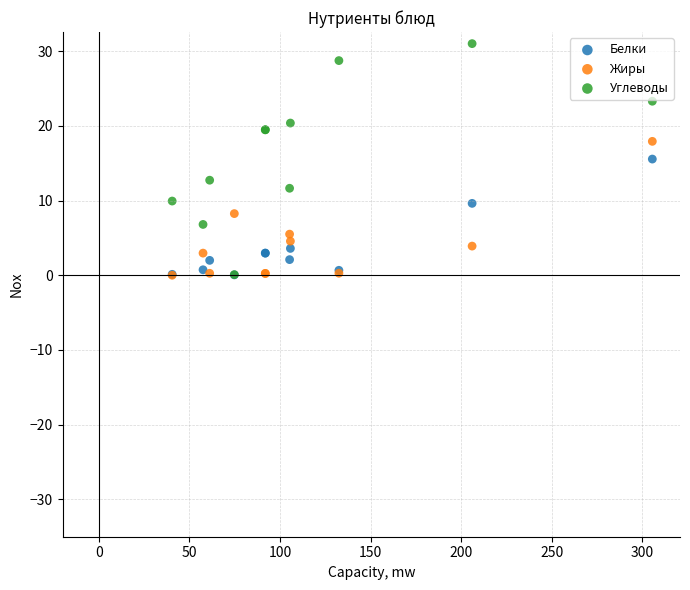

What are all the series names shown in the legend?

Белки, Жиры, Углеводы